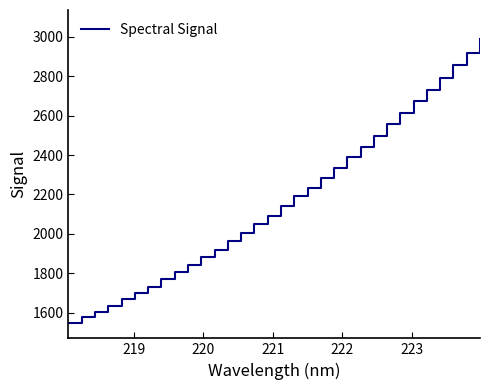

What is the difference between the maximum and minimum values?

1440.1